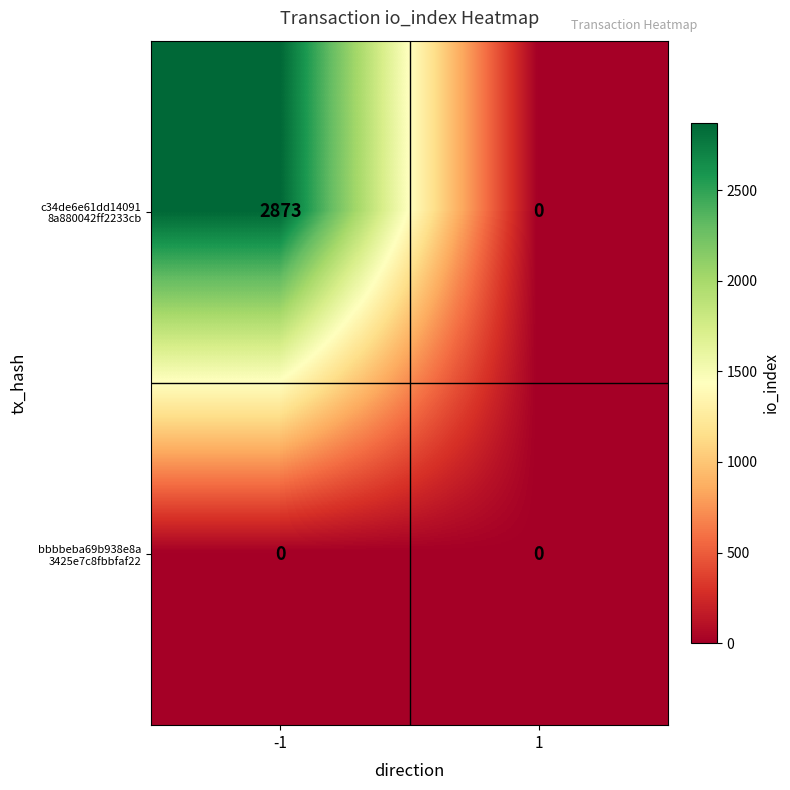

What is the difference between the highest and lowest values at -1?

2873